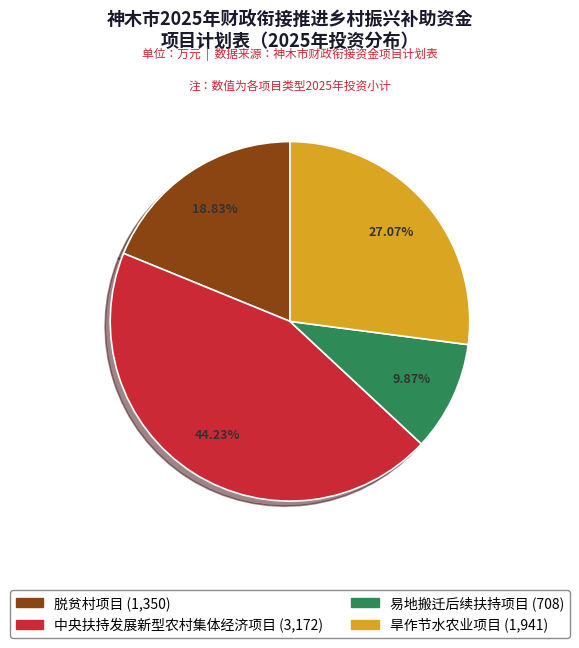

Approximately how many times larger is the value at 中央扶持发展新型农村集体经济项目 compared to 易地搬迁后续扶持项目?

4.5